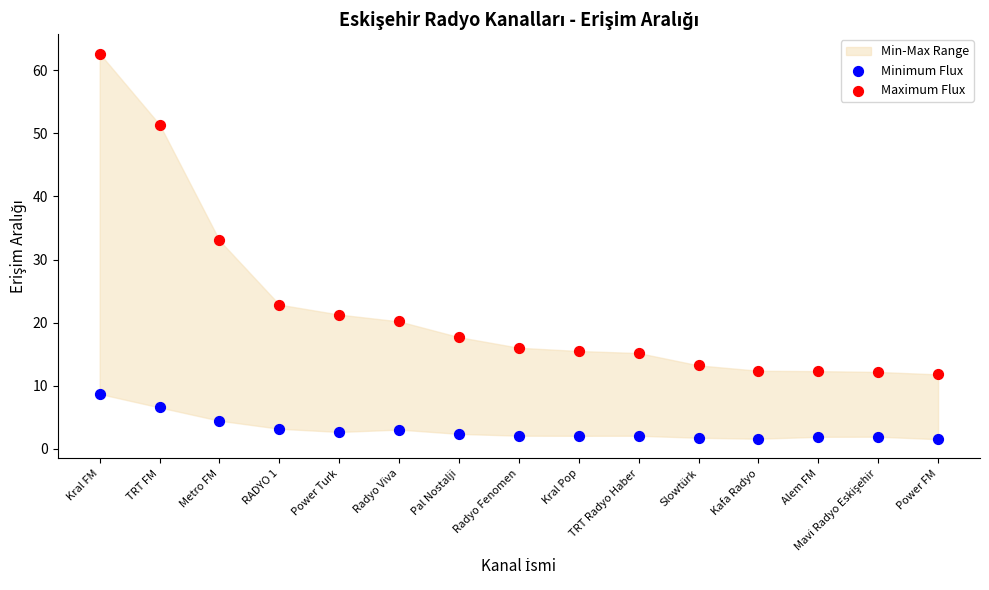

Which series has the widest spread of Y values?

Maximum Flux